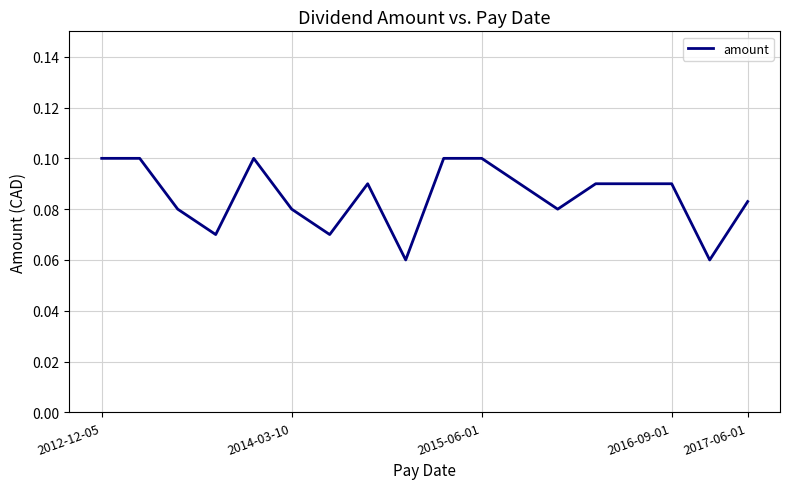

True or false: the data shows 0.2 at 2015-06-01.

False